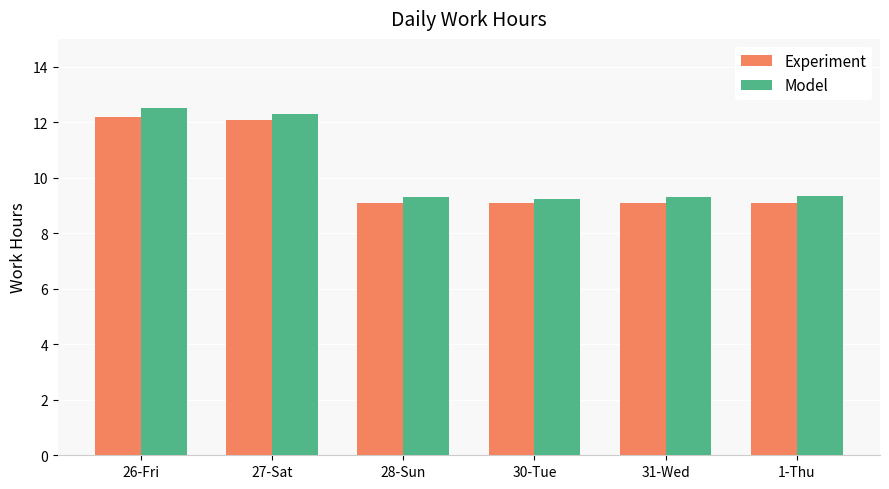

Read the Model value at 28-Sun.

9.3